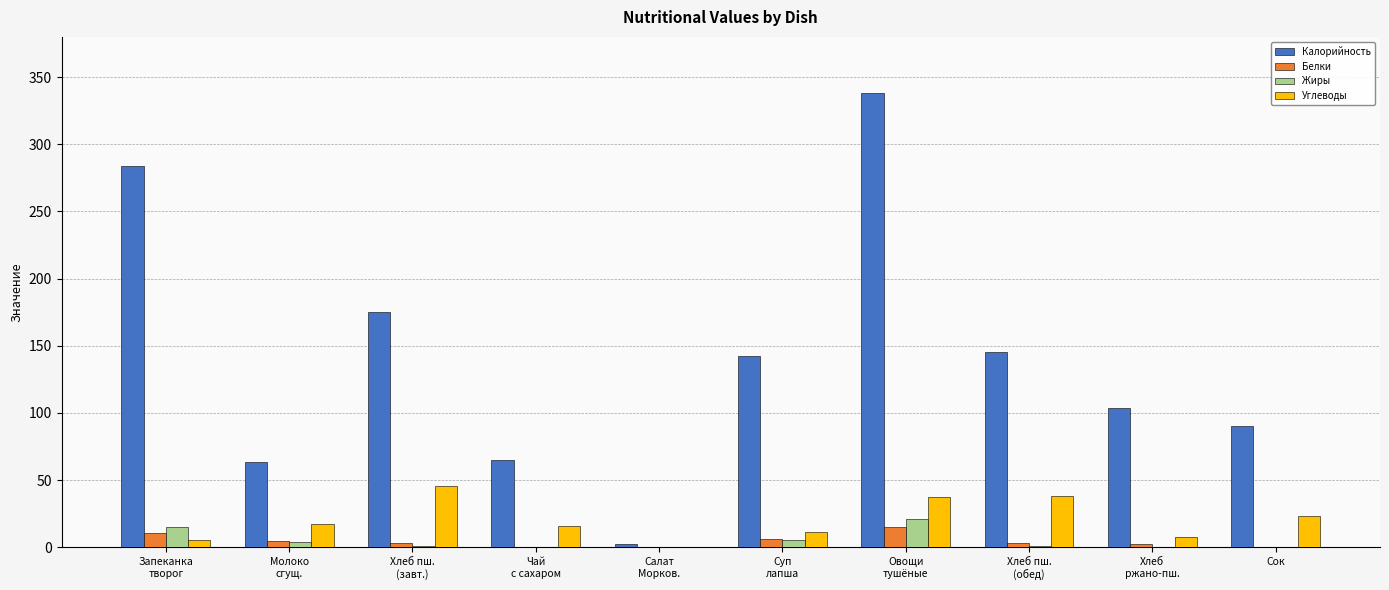

Is it true that Углеводы equals 7.3 at Хлеб
ржано-пш.?

True